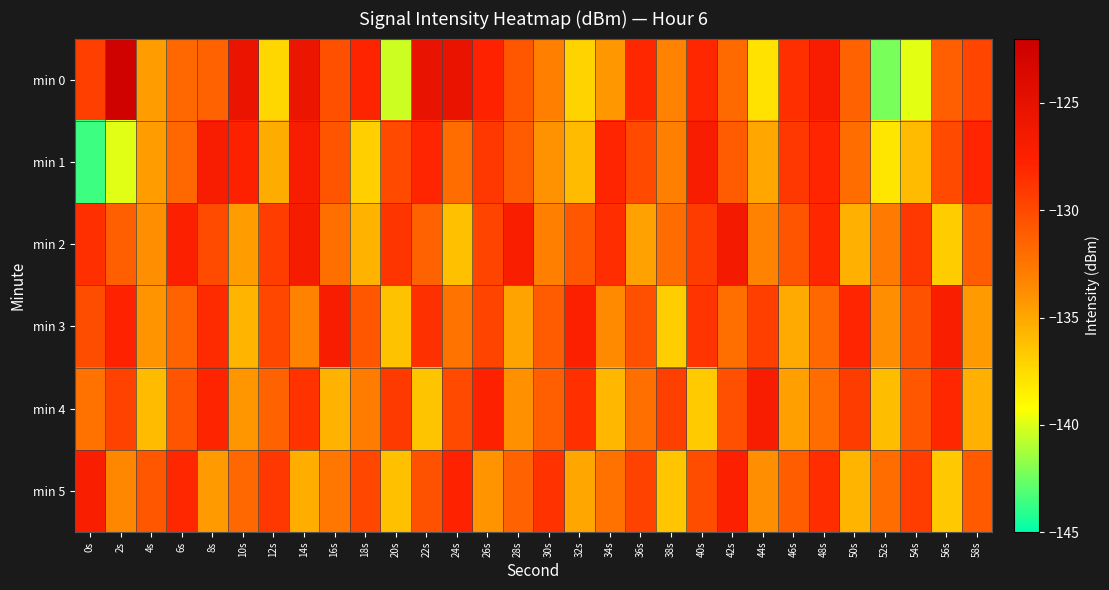

Between 10s and 12s, which series saw the biggest shift?

min 0